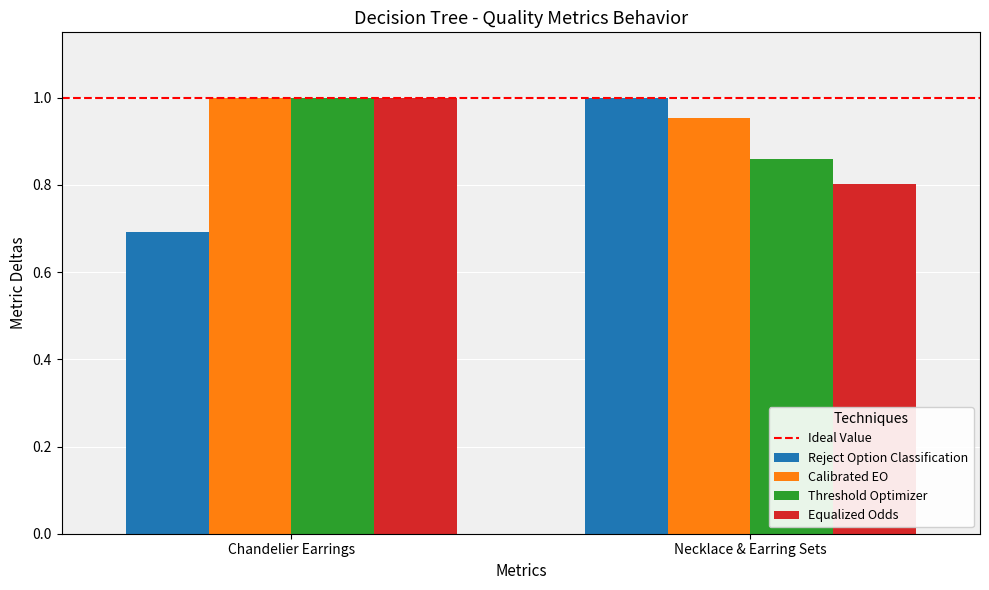

Which series has the largest total across all categories?

Calibrated EO